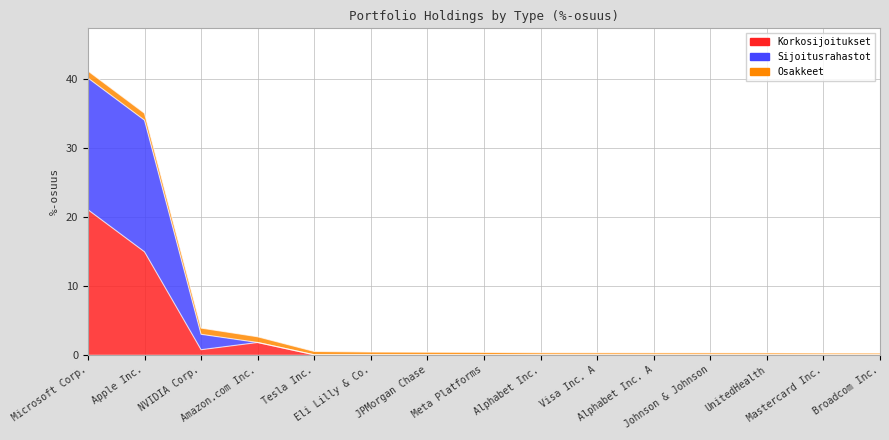

How many positive values does the Korkosijoitukset series have?

4